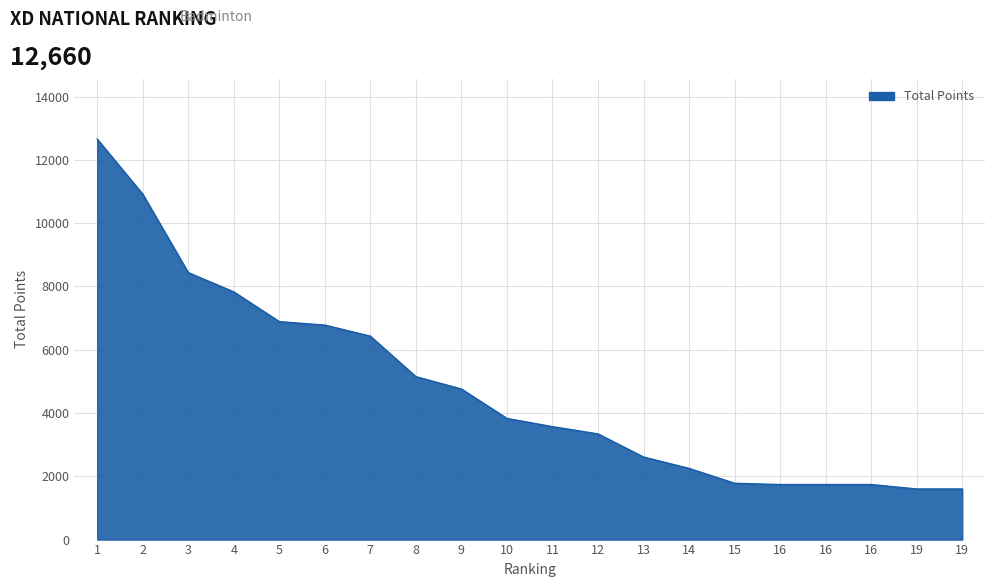

How many lines are shown in the chart?

1